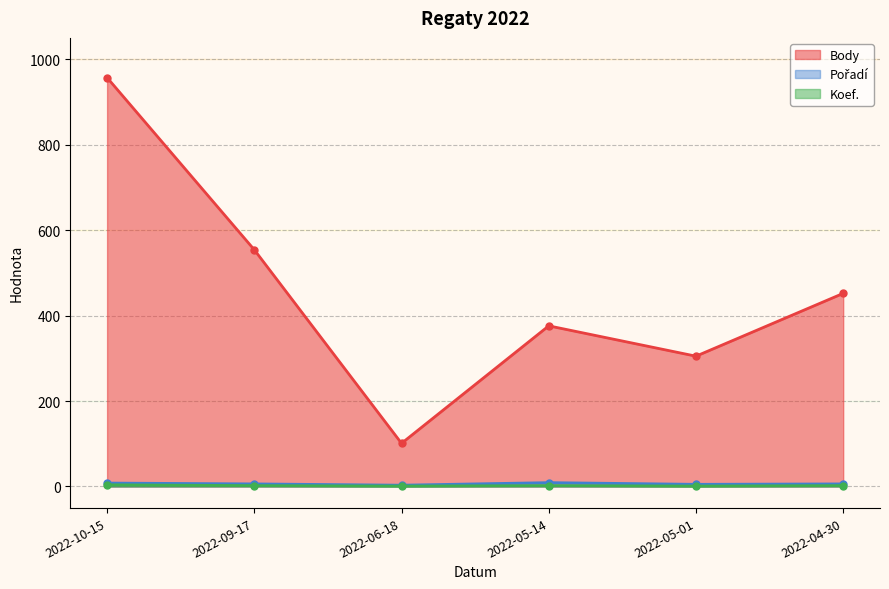

Which has a higher value, 2022-04-30 or 2022-06-18?

2022-04-30